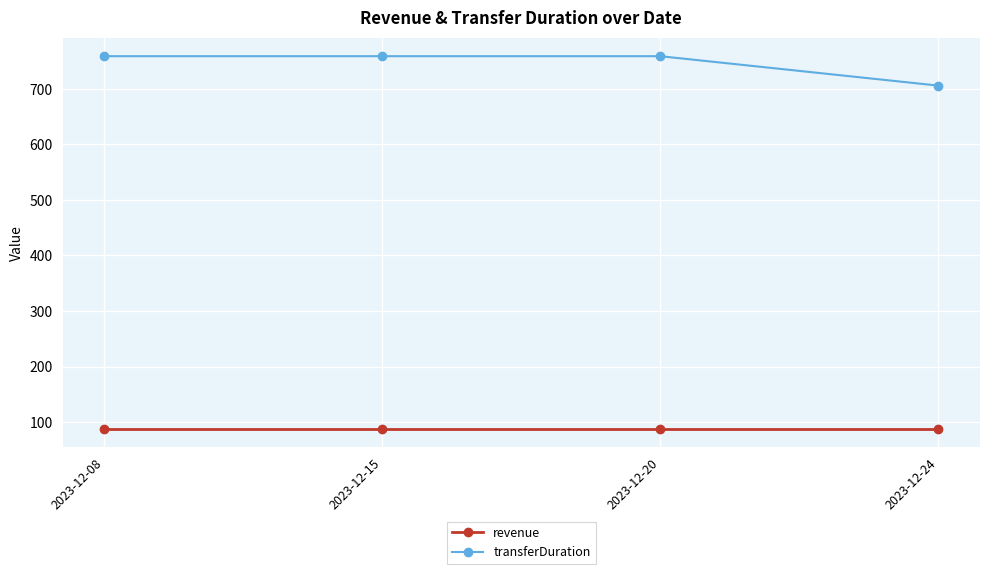

Reading left to right, transcribe all the data shown in this chart.

revenue: 88	88	88	88
transferDuration: 759	759	759	706